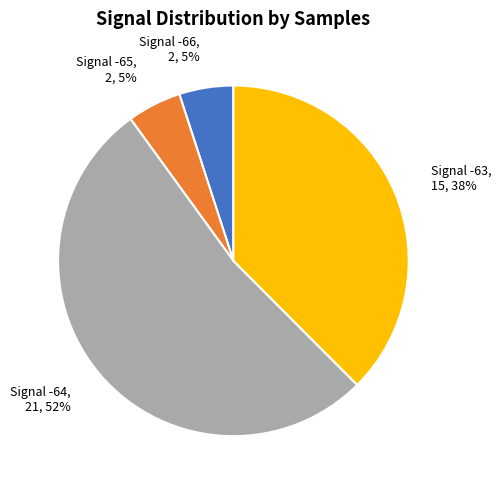

What is the majority slice?

Signal -64, 21, 52%